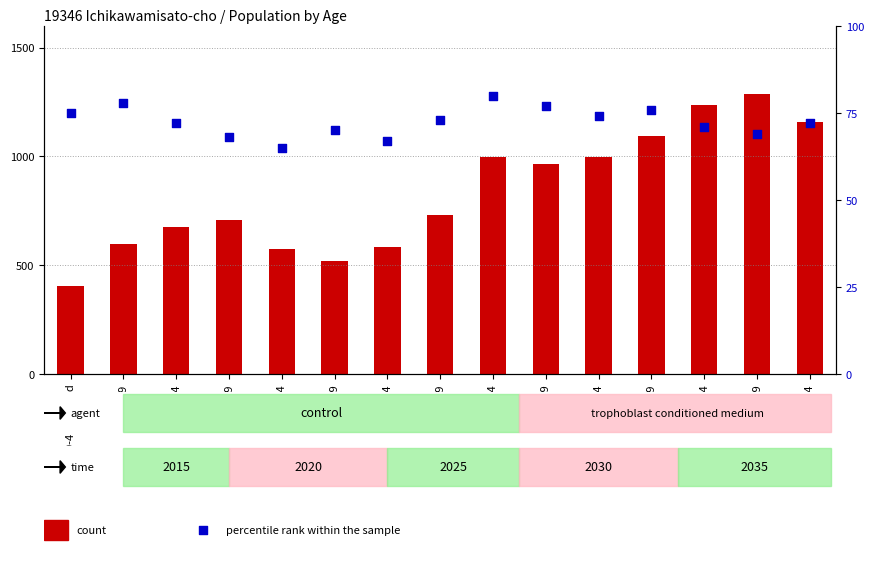

Which series reaches the maximum Y coordinate?

count